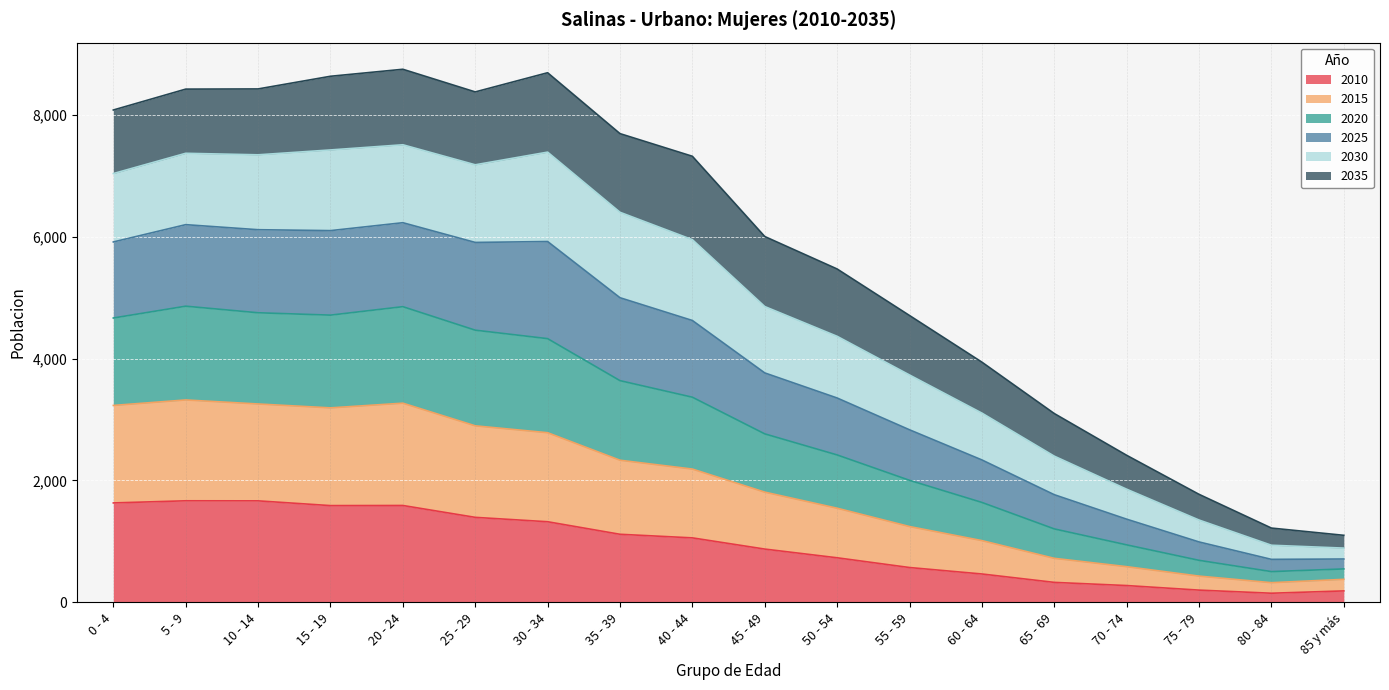

What is the total value across all series at 40 - 44?

7324